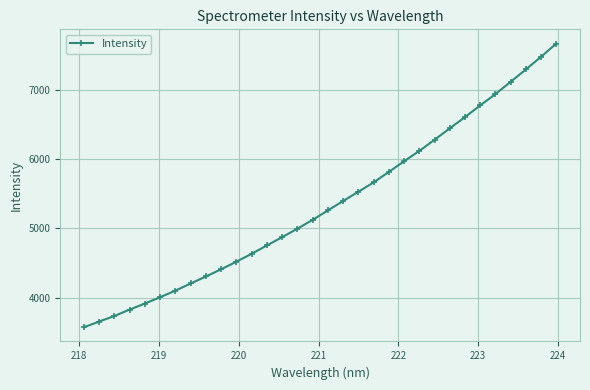

How many lines are shown in the chart?

1